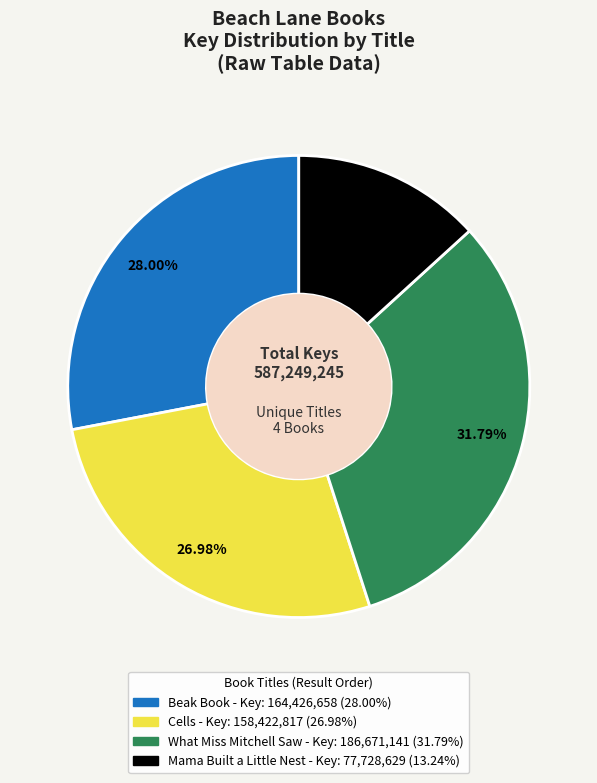

Is it true that What Miss Mitchell Saw is 38% of the pie?

False